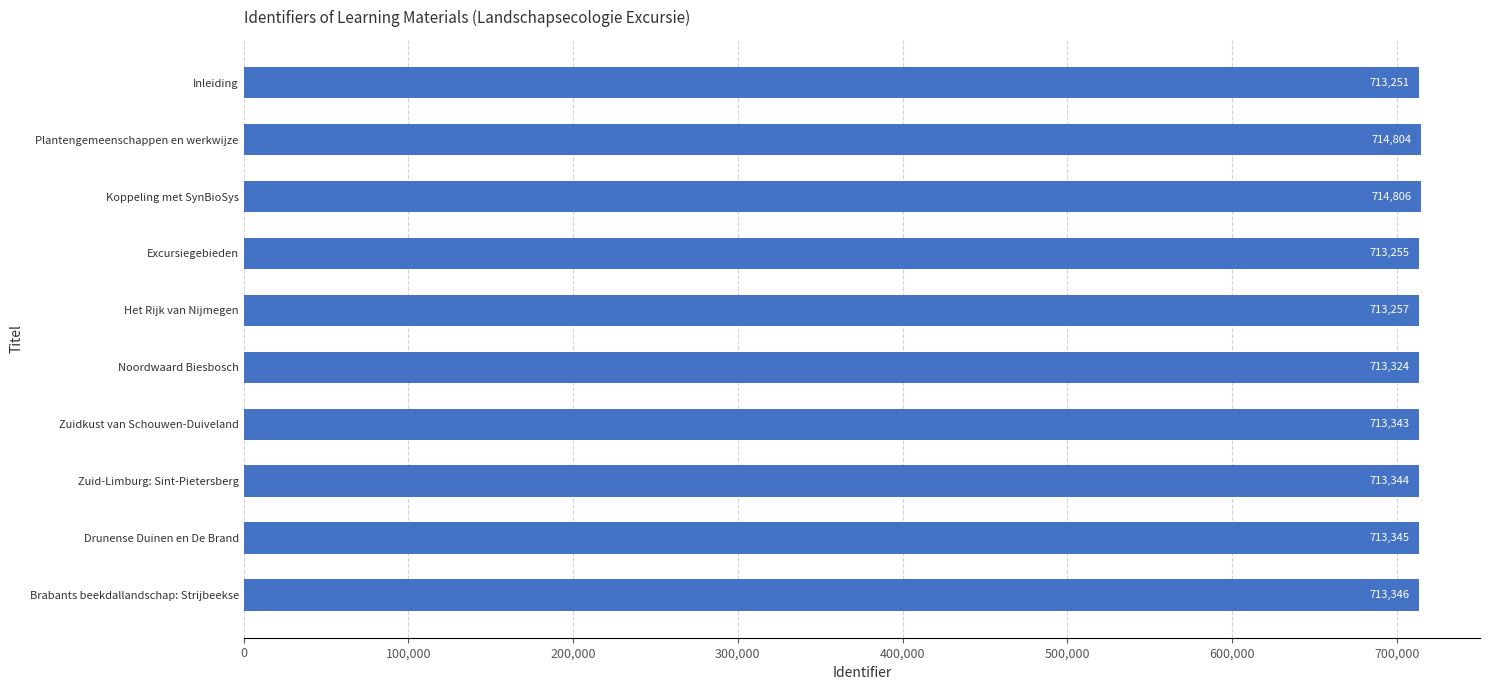

At which category does the chart reach its peak across all series?

Koppeling met SynBioSys